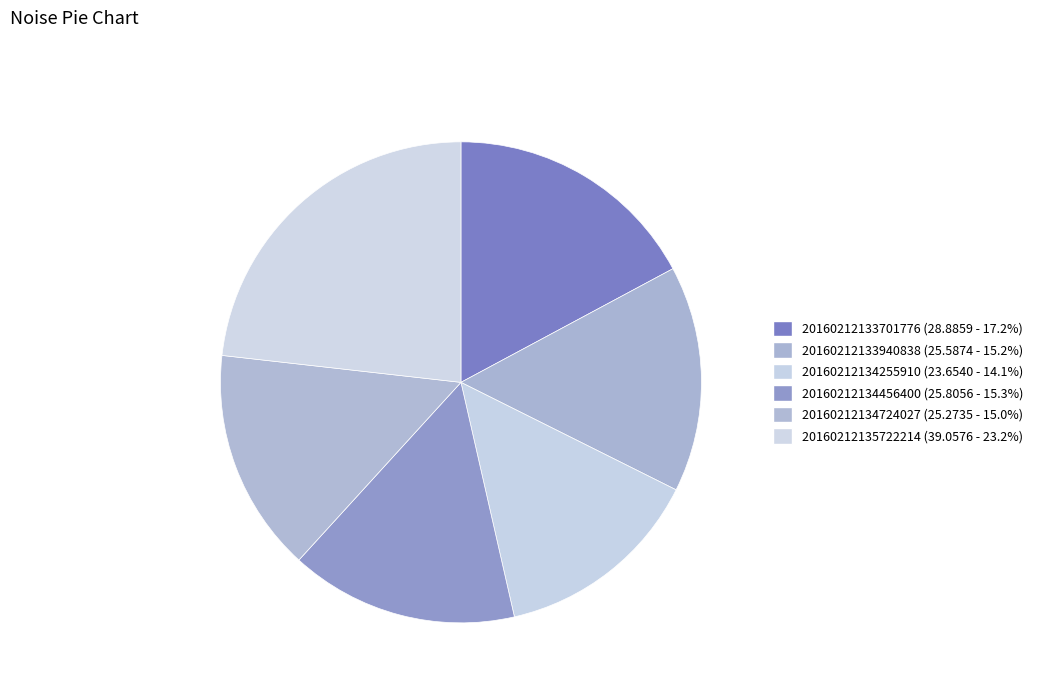

True or false: 20160212134724027 accounts for 15% of the total.

True